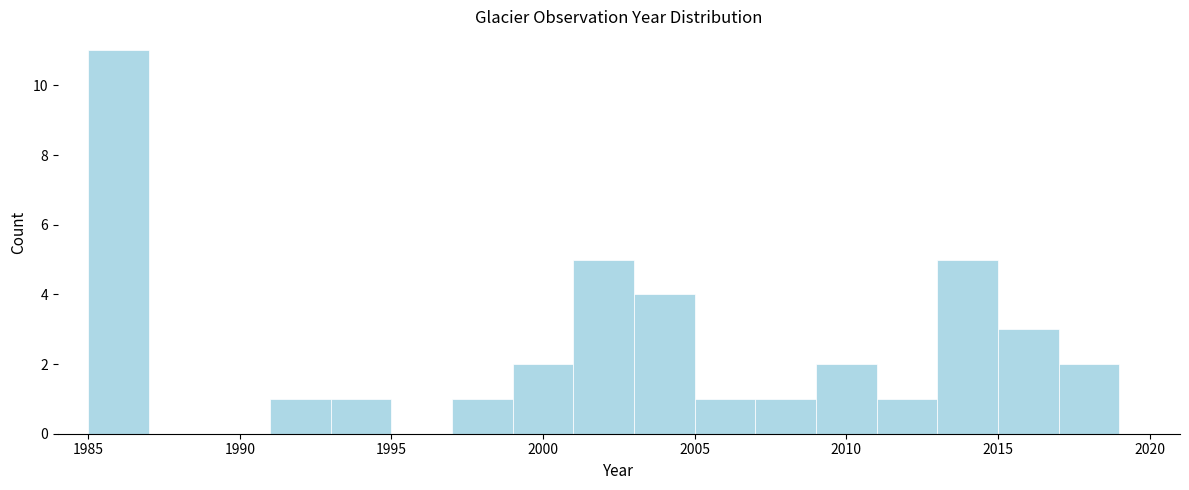

What is the height of the bar covering 2011 to 2013 on the x-axis? The values are not printed on the chart, so give them approximately, as read against the axis.

1